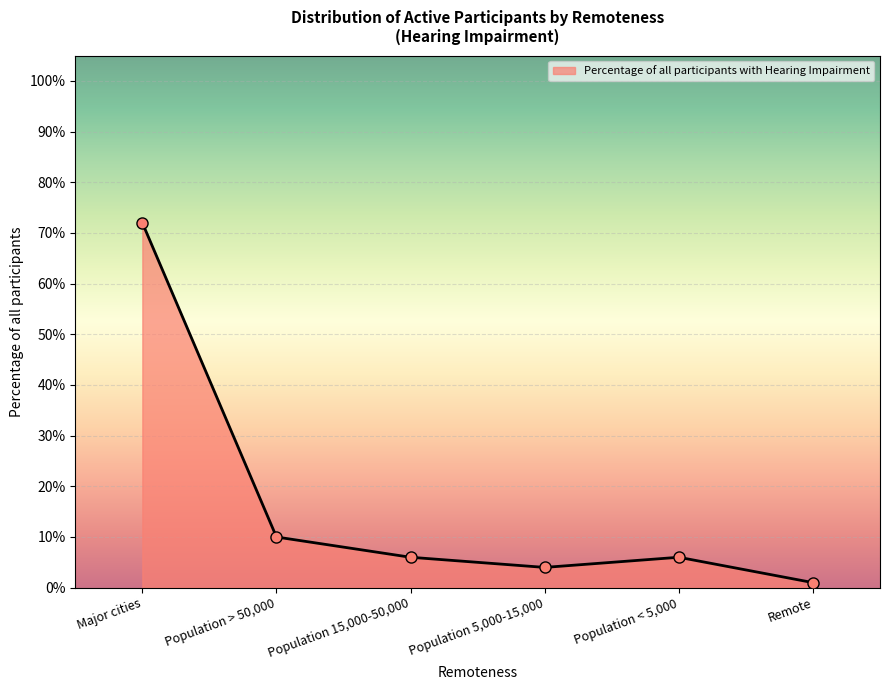

What is the difference between the maximum and minimum values?

0.7